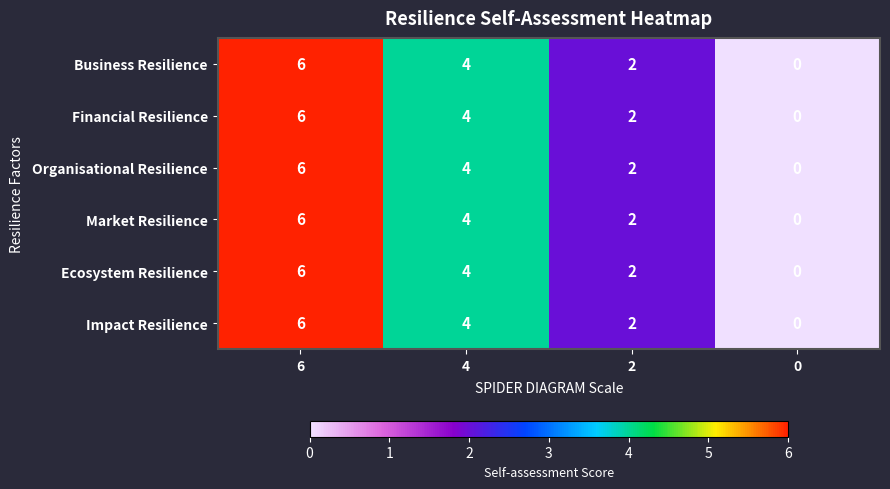

What is the maximum value shown in the chart?

6